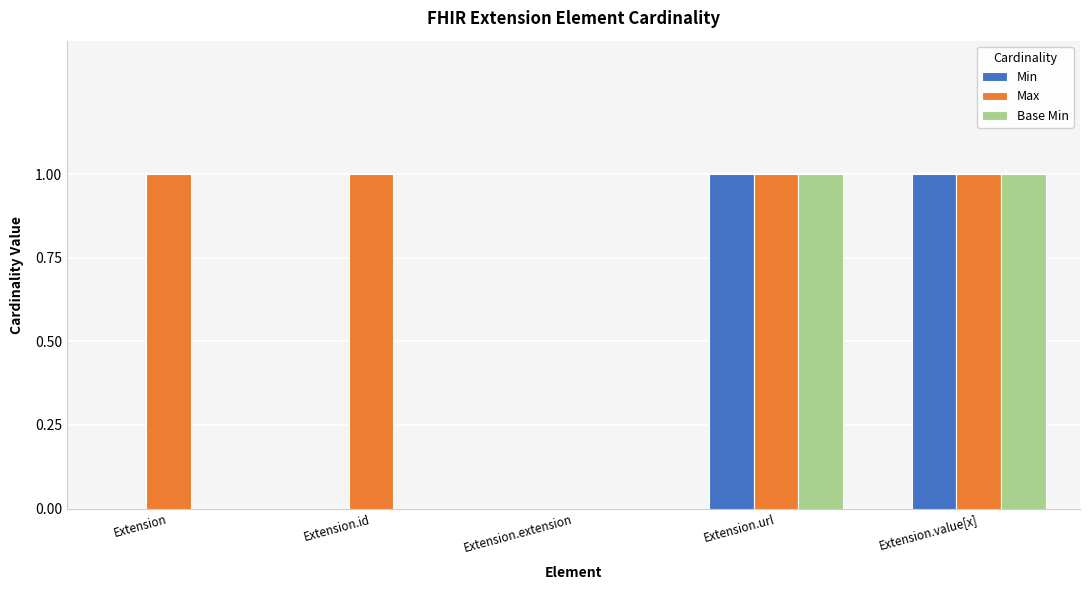

Reading left to right, what are all the values shown in this chart?

Min: Extension=0	Extension.id=0	Extension.extension=0	Extension.url=1	Extension.value[x]=1
Max: Extension=1	Extension.id=1	Extension.extension=0	Extension.url=1	Extension.value[x]=1
Base Min: Extension=0	Extension.id=0	Extension.extension=0	Extension.url=1	Extension.value[x]=1